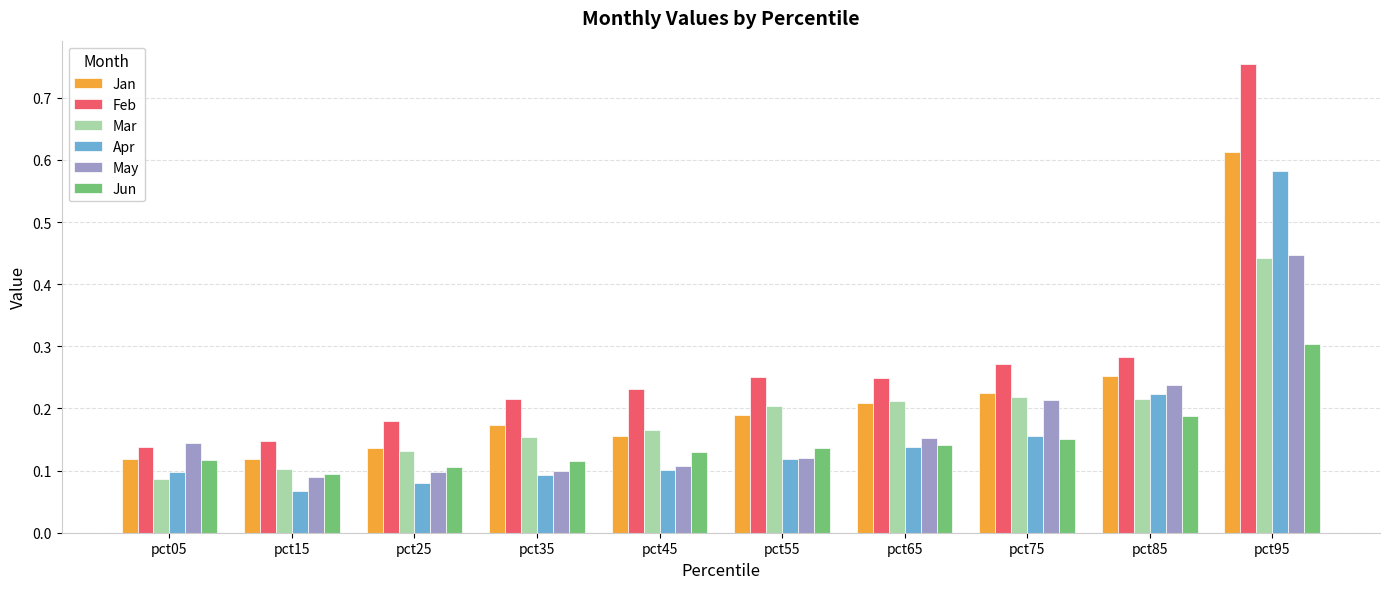

Which series has the widest spread of values?

Feb